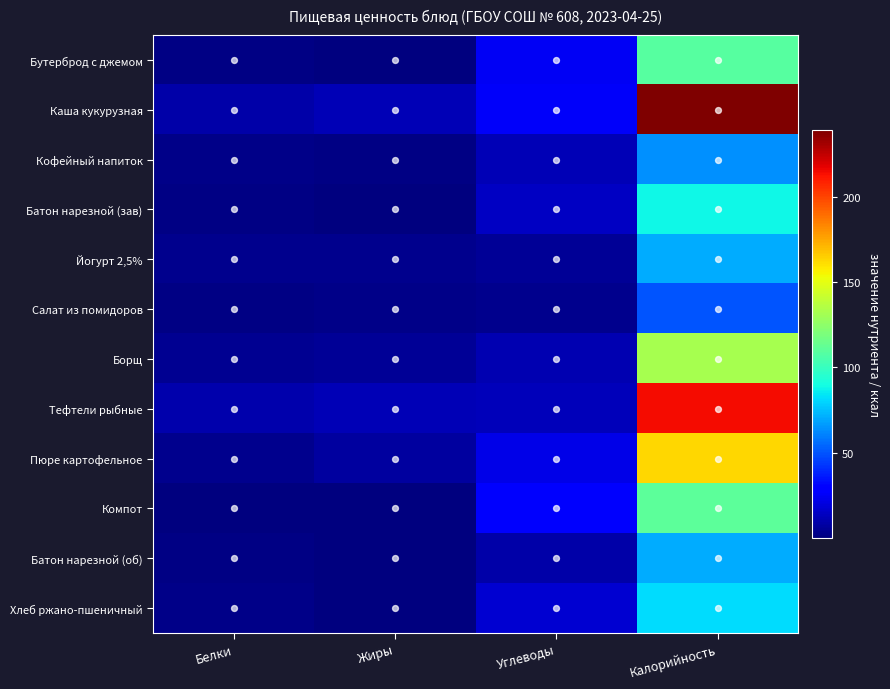

At which label is Пюре картофельное closest to 83?

Углеводы